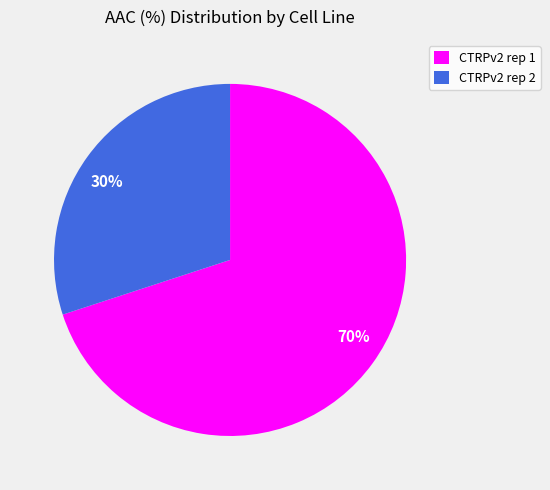

To the nearest percent, what is the difference between the largest and smallest slice percentages?

40%